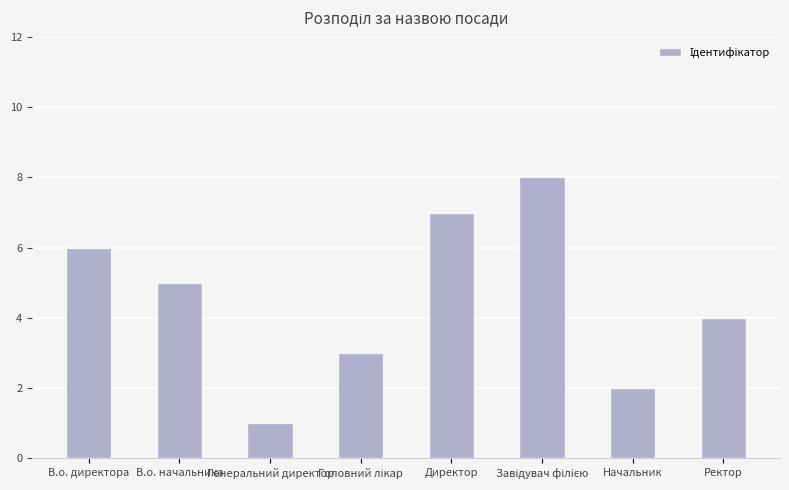

Read the value at В.о. директора.

6